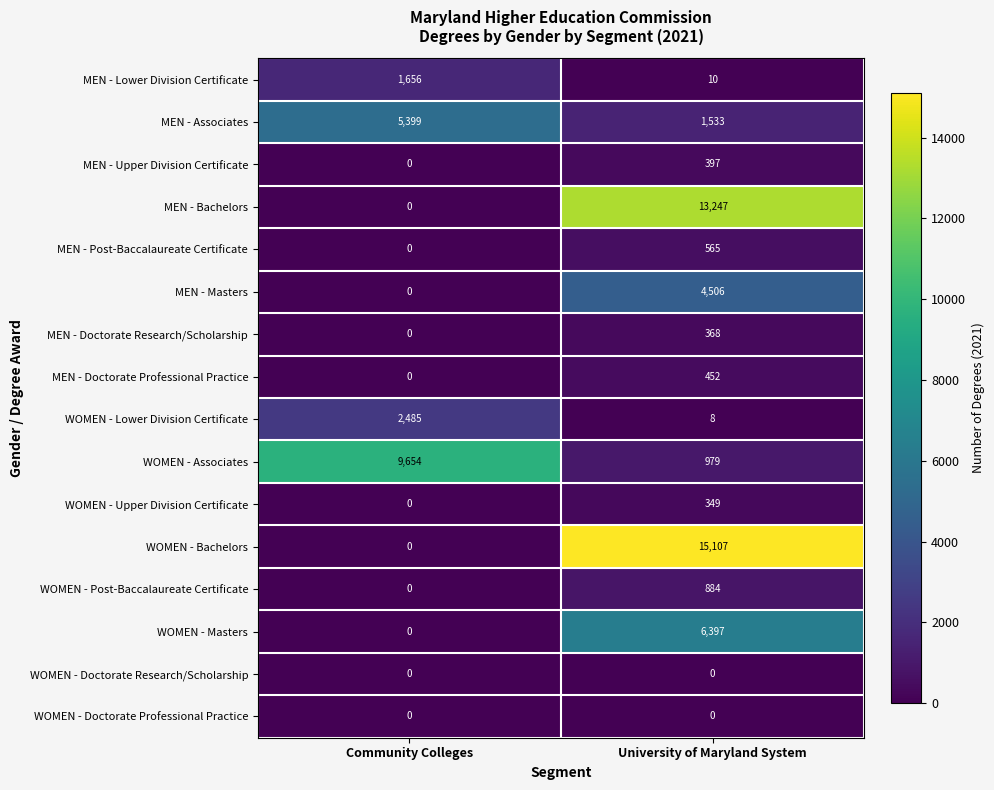

The MEN - Bachelors series shows -9156 at Community Colleges. True or false?

False